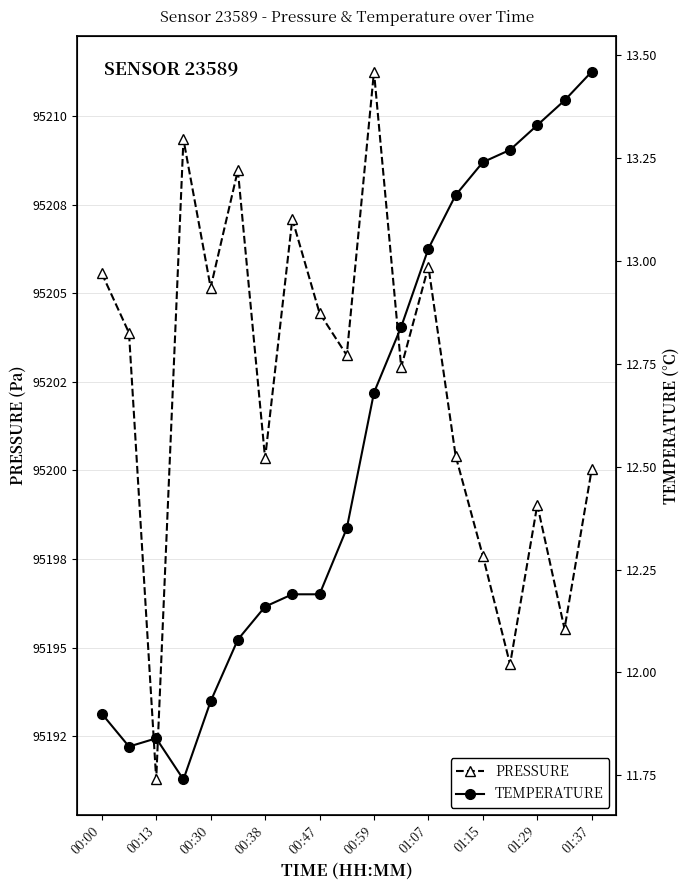

How many data points in pressure are less than 95203?

9